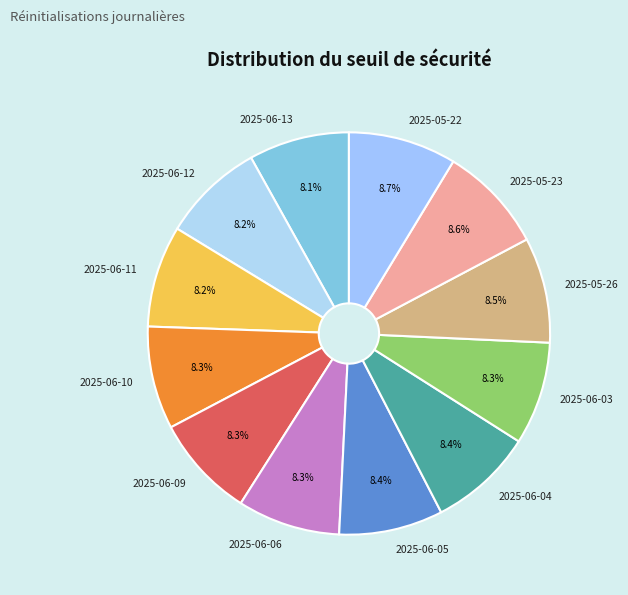

What percentage is the 2025-06-10 slice, to the nearest percent?

8%